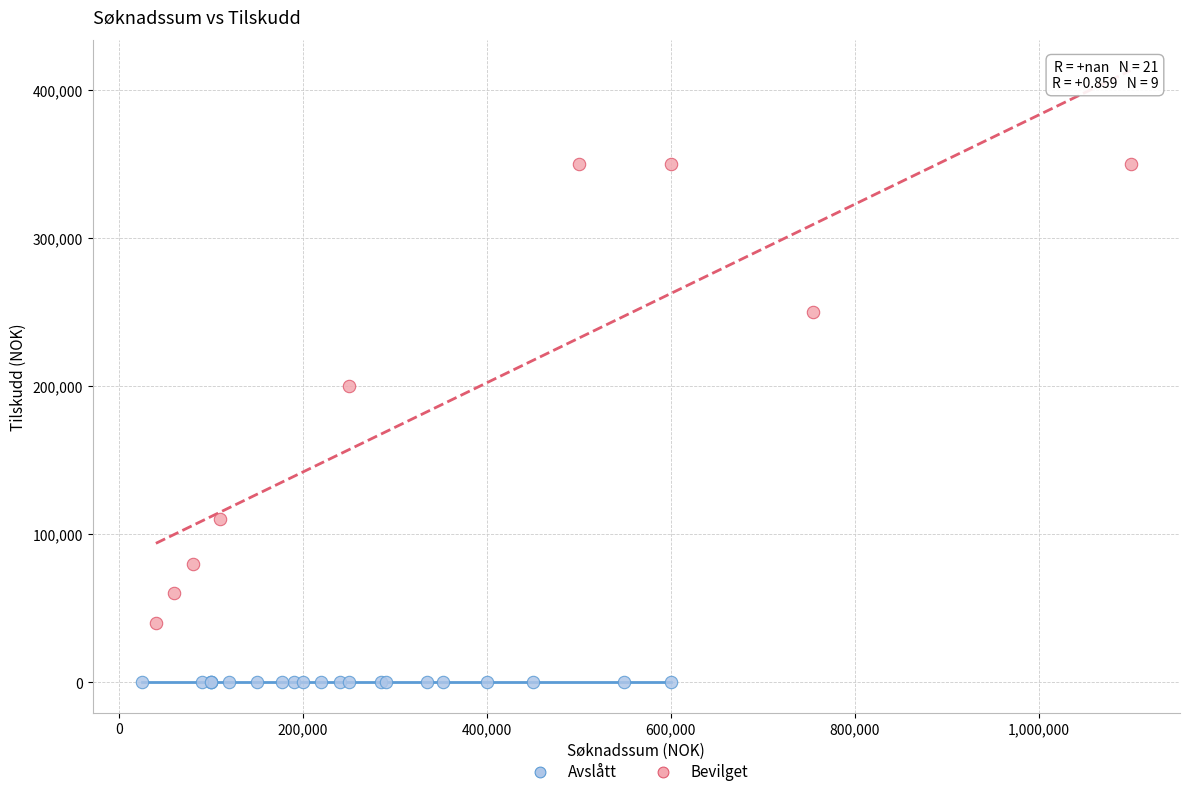

Which series contains the lowest Y value?

Avslått